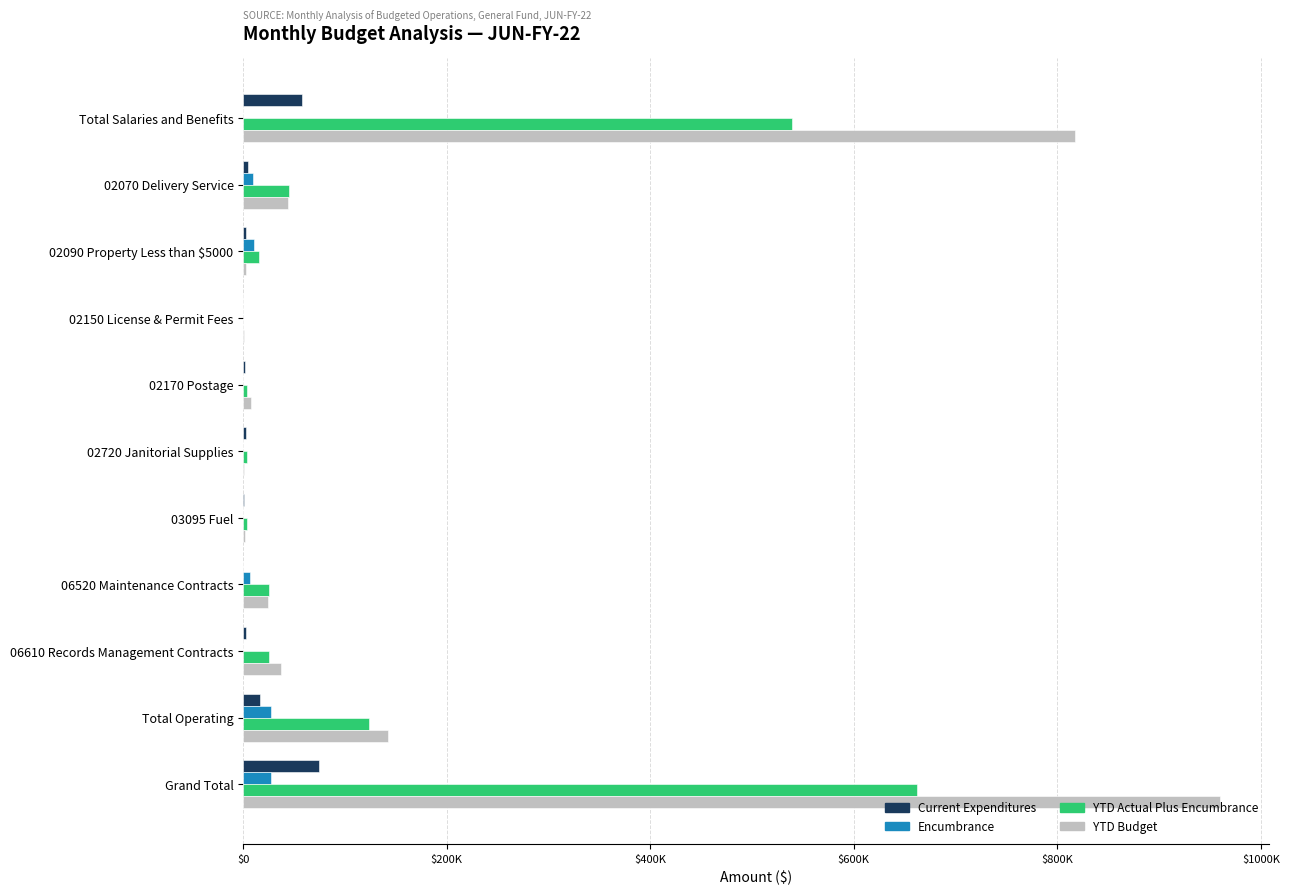

What are all the series names shown in the legend?

Current Expenditures, Encumbrance, YTD Actual Plus Encumbrance, YTD Budget